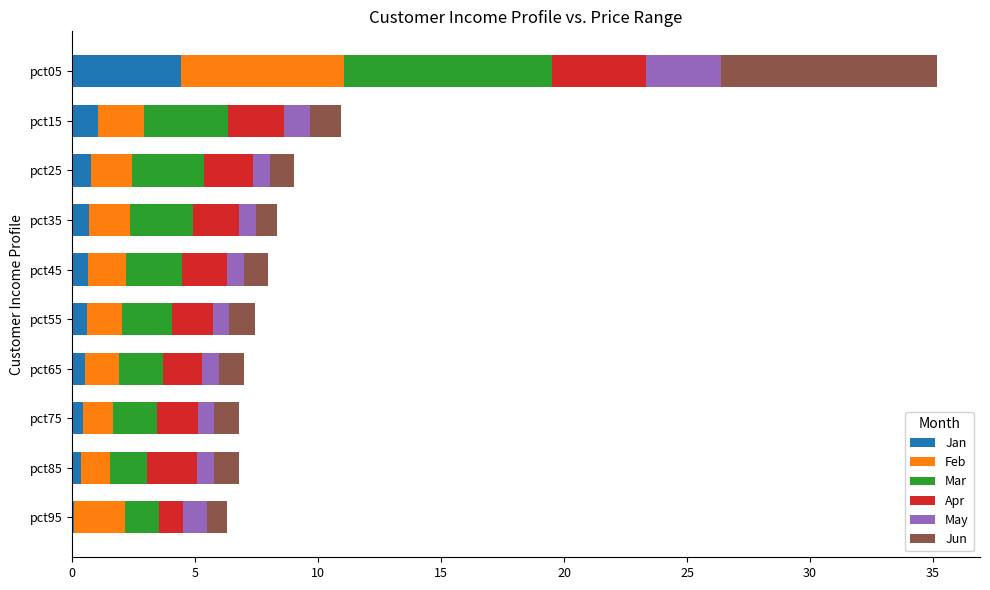

What is the total value across all series at pct15?

10.9